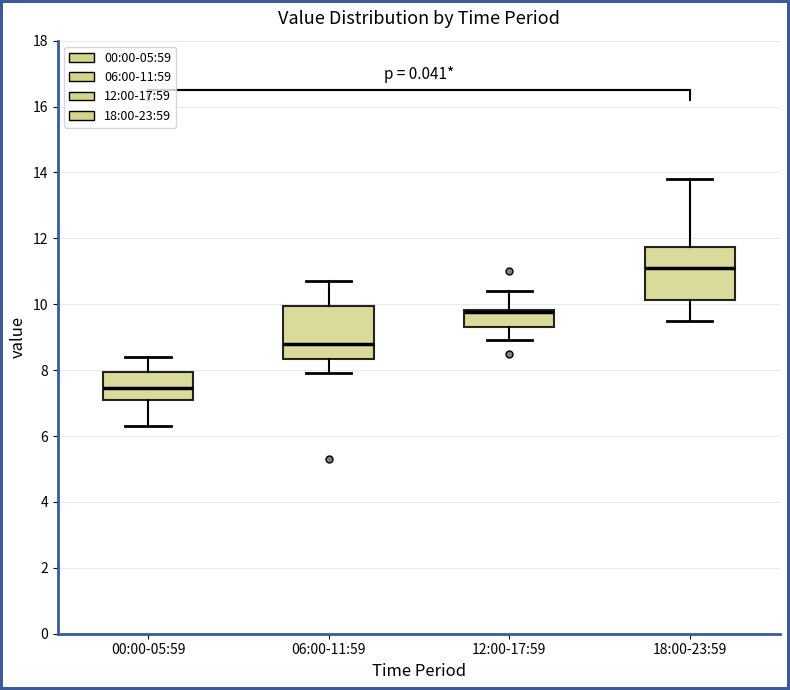

Where is the upper edge of the box for 18:00-23:59 on the y-axis? The values are not printed on the chart, so give them approximately, as read against the axis.

11.8